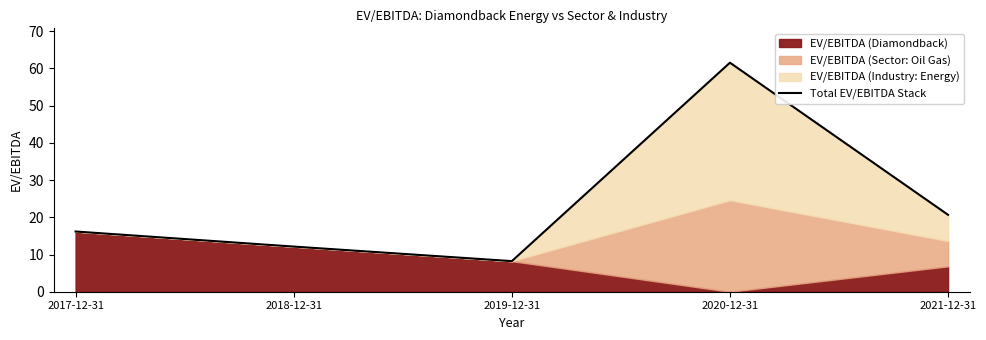

What position from the left is 2021-12-31?

5